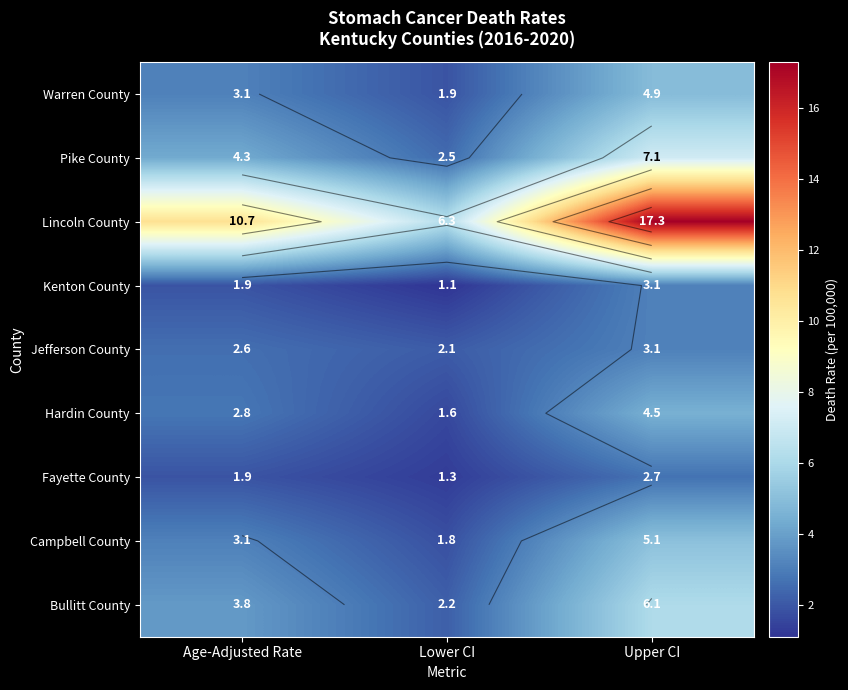

Which category has the lowest value in the Hardin County series?

Lower CI